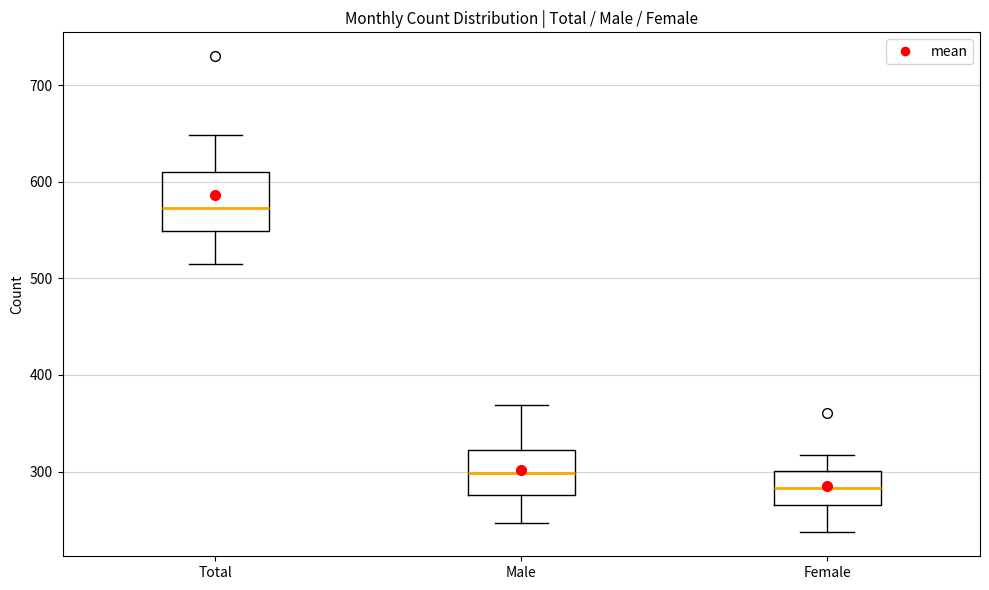

Comparing the boxes themselves (not the whiskers), which one is the tallest?

Total